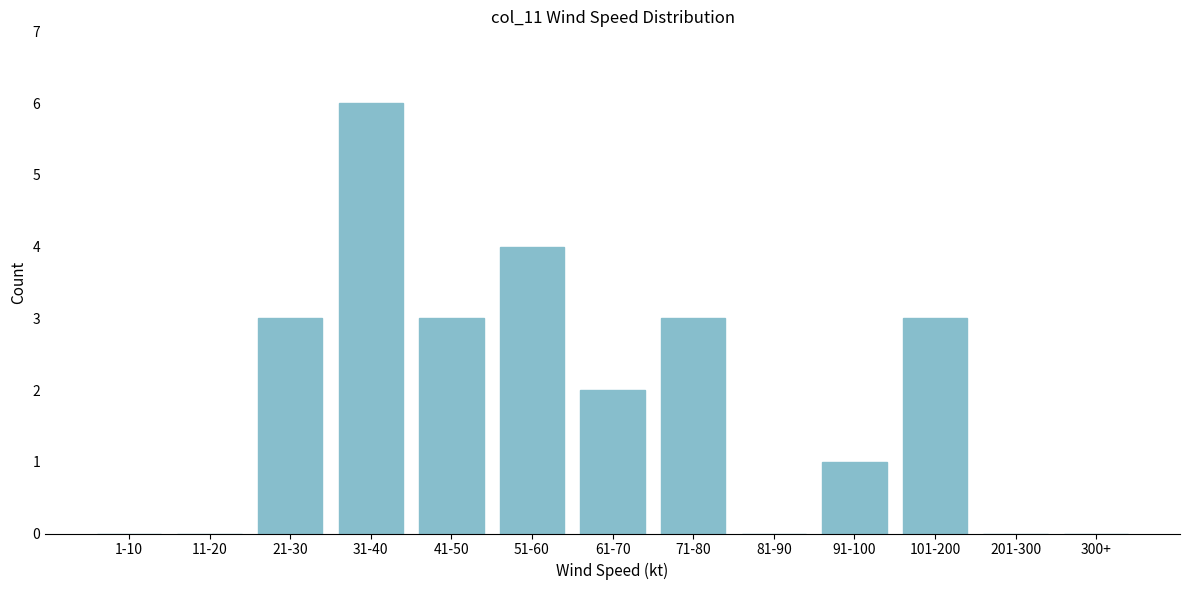

Reading right to left, transcribe all the data shown in this chart.

300+=0	201-300=0	101-200=3	91-100=1	81-90=0	71-80=3	61-70=2	51-60=4	41-50=3	31-40=6	21-30=3	11-20=0	1-10=0